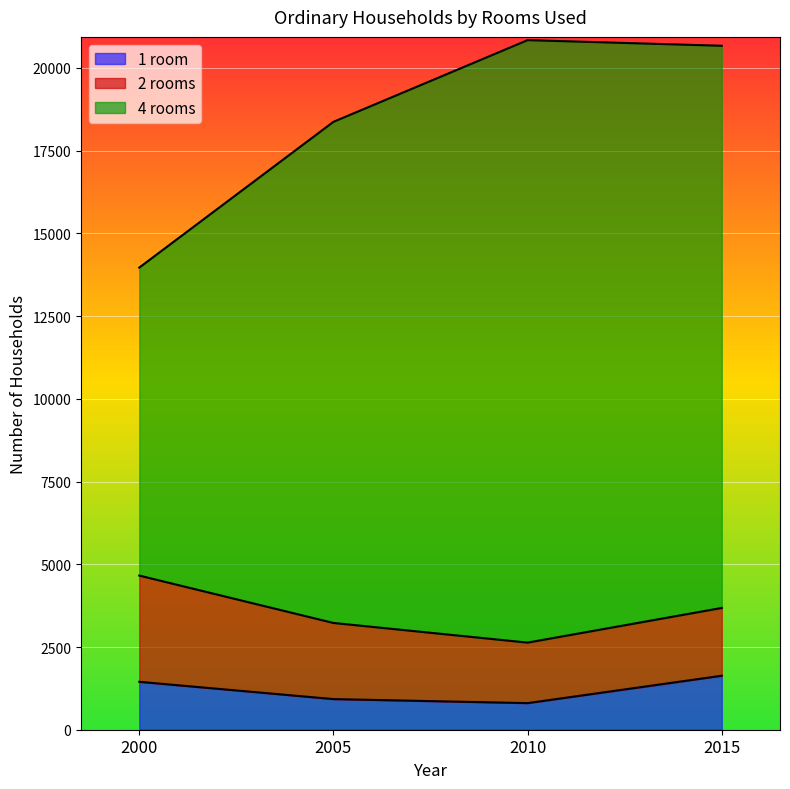

At how many categories does at least one series exceed 8571?

4